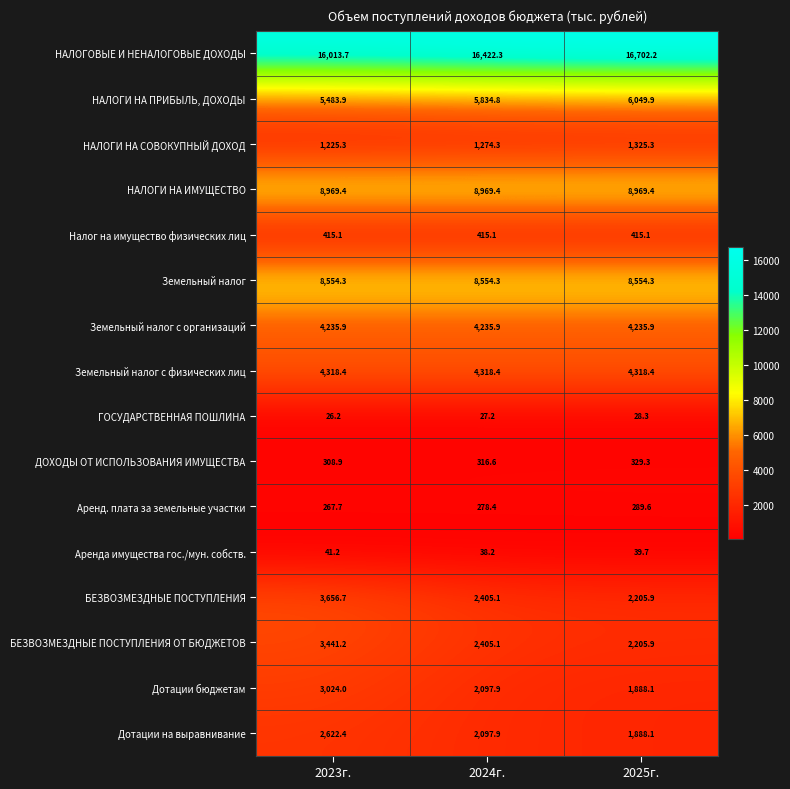

What is the sum of all НАЛОГИ НА ПРИБЫЛЬ, ДОХОДЫ values?

17368.6